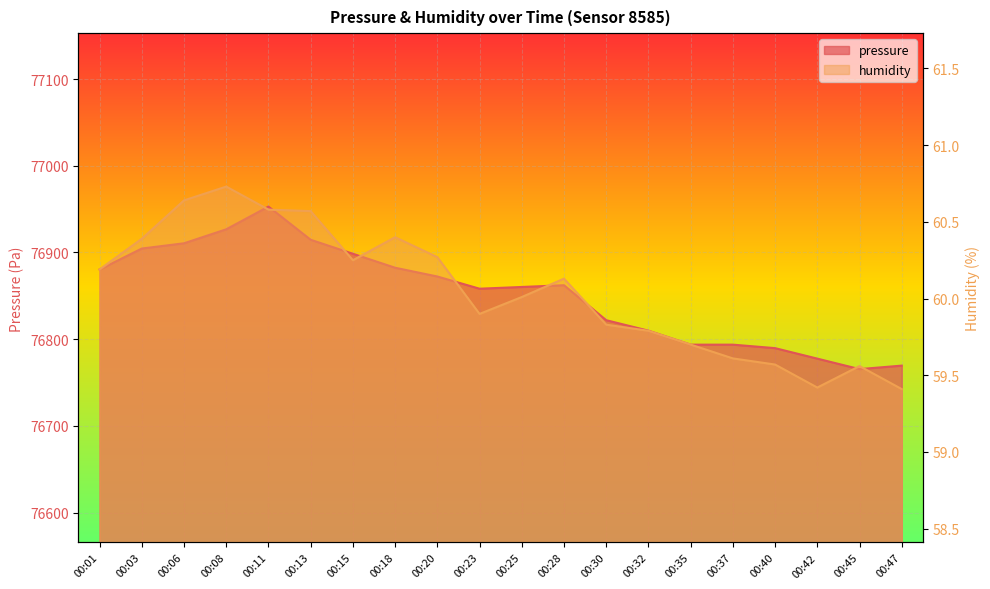

What is the spread (max minus min) of values at 00:08?

76866.0